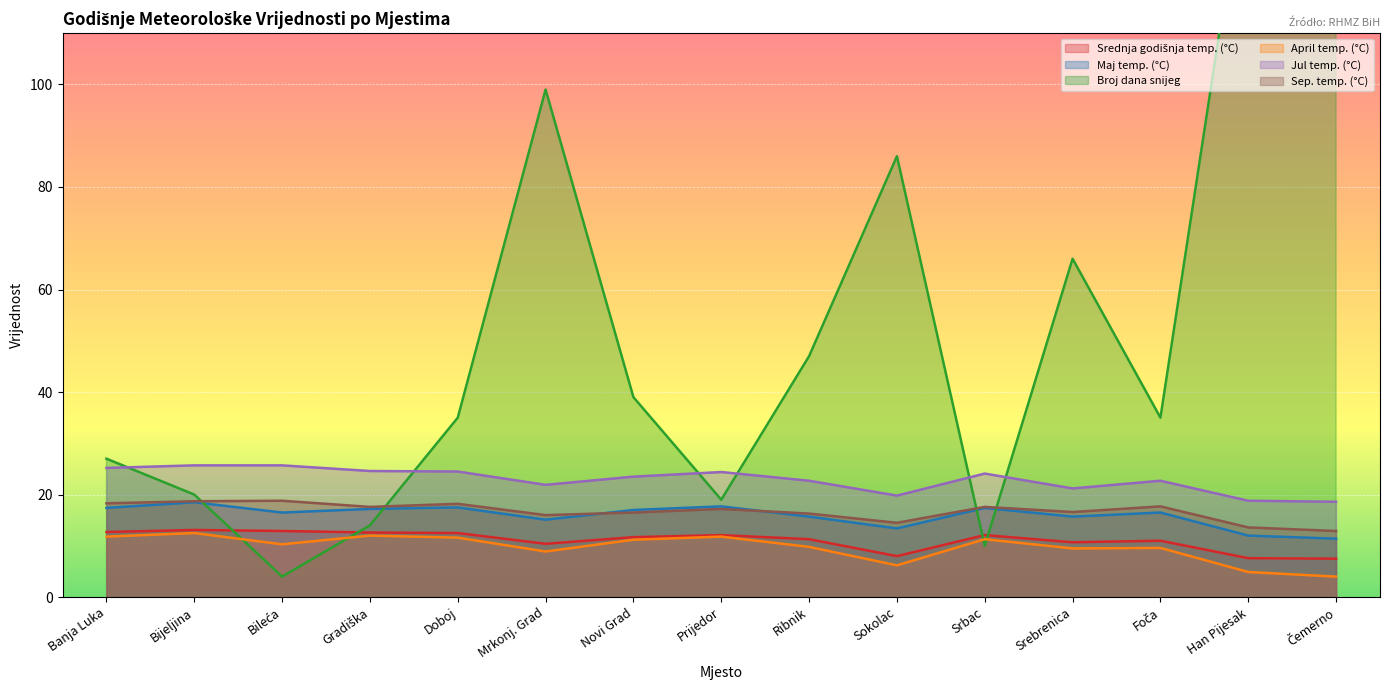

List the series in order of their peak value, lowest first.

April temp. (°C), Srednja godišnja temp. (°C), Maj temp. (°C), Sep. temp. (°C), Jul temp. (°C), Broj dana snijeg